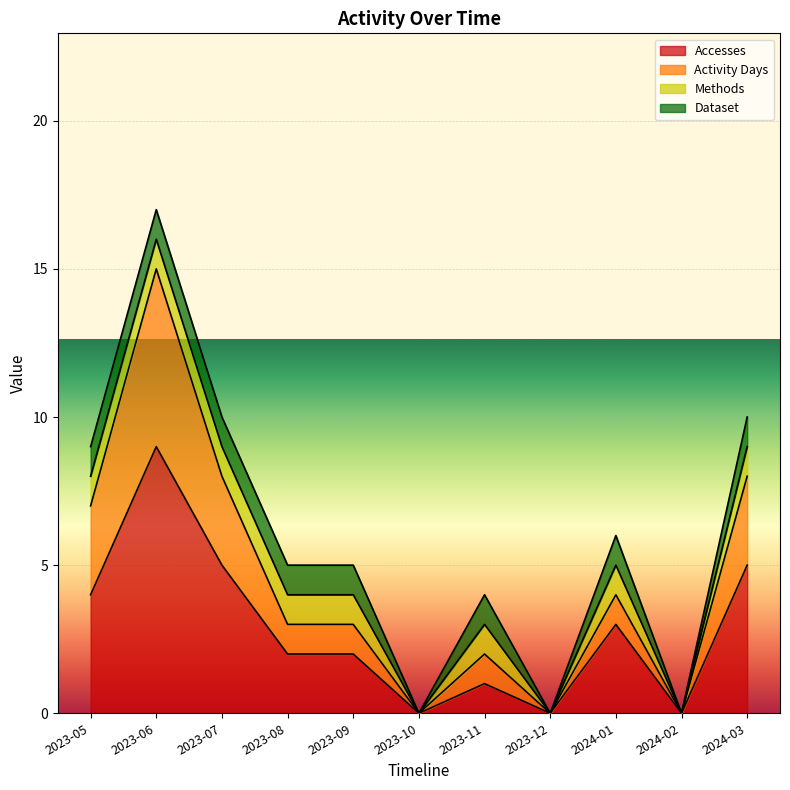

True or false: Accesses and Activity Days intersect in this chart.

False